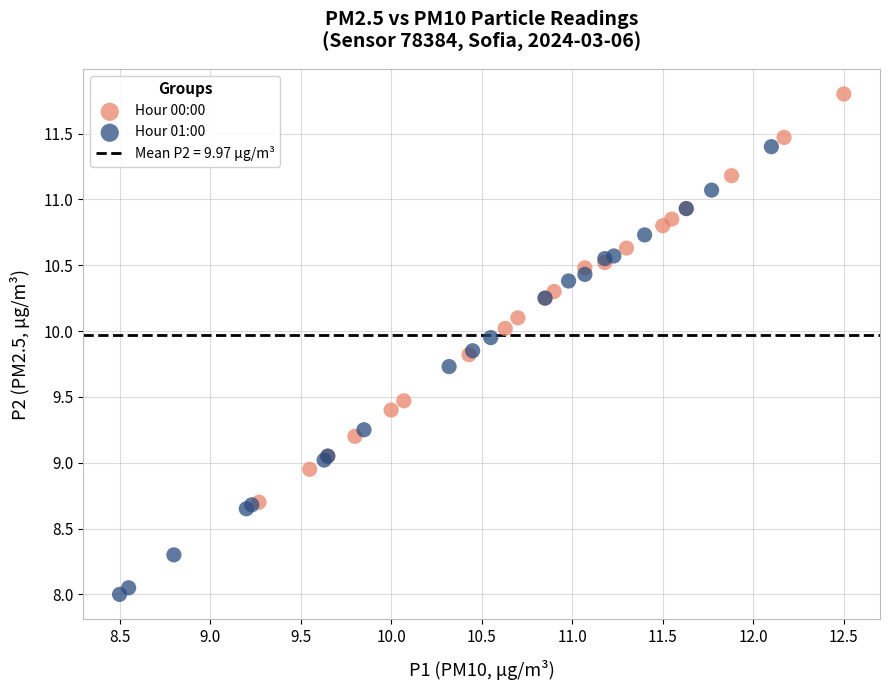

Which series reaches the maximum Y coordinate?

Hour 00:00